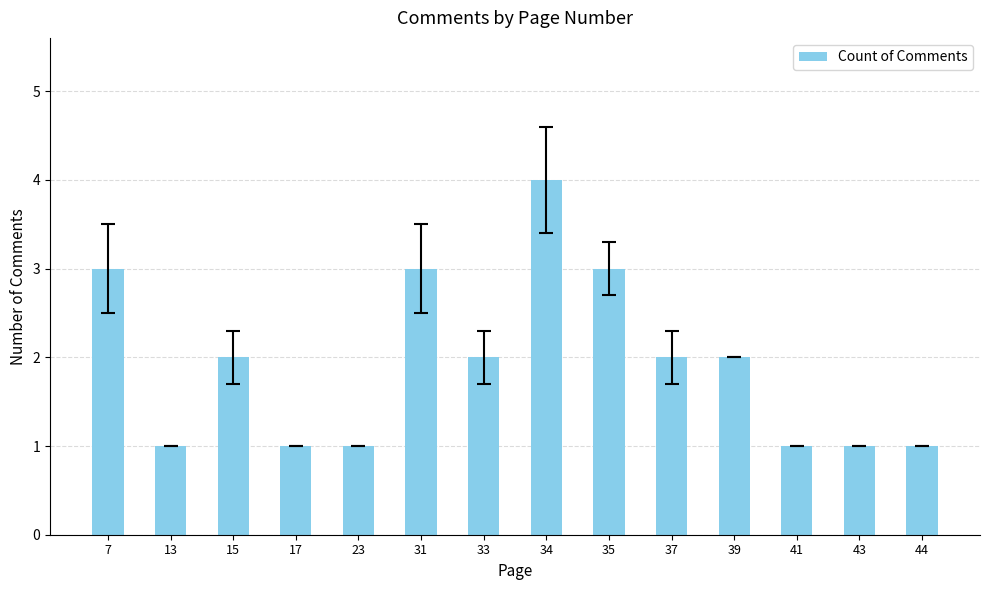

What is the value of the 14th bar from the left?

1